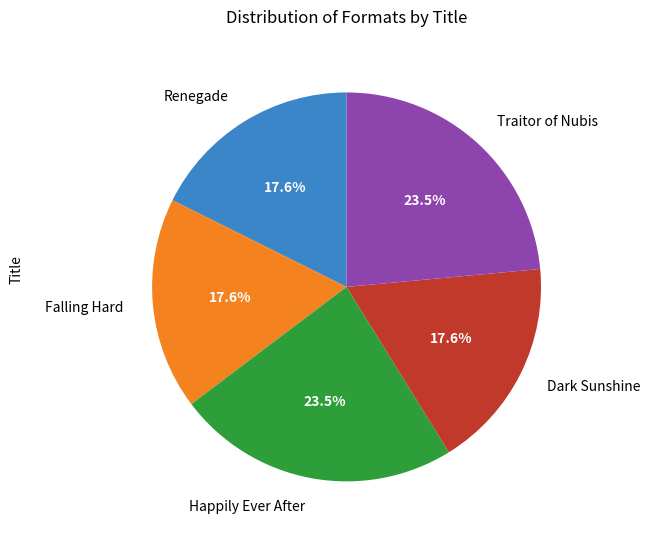

Count the number of slices in the pie.

5